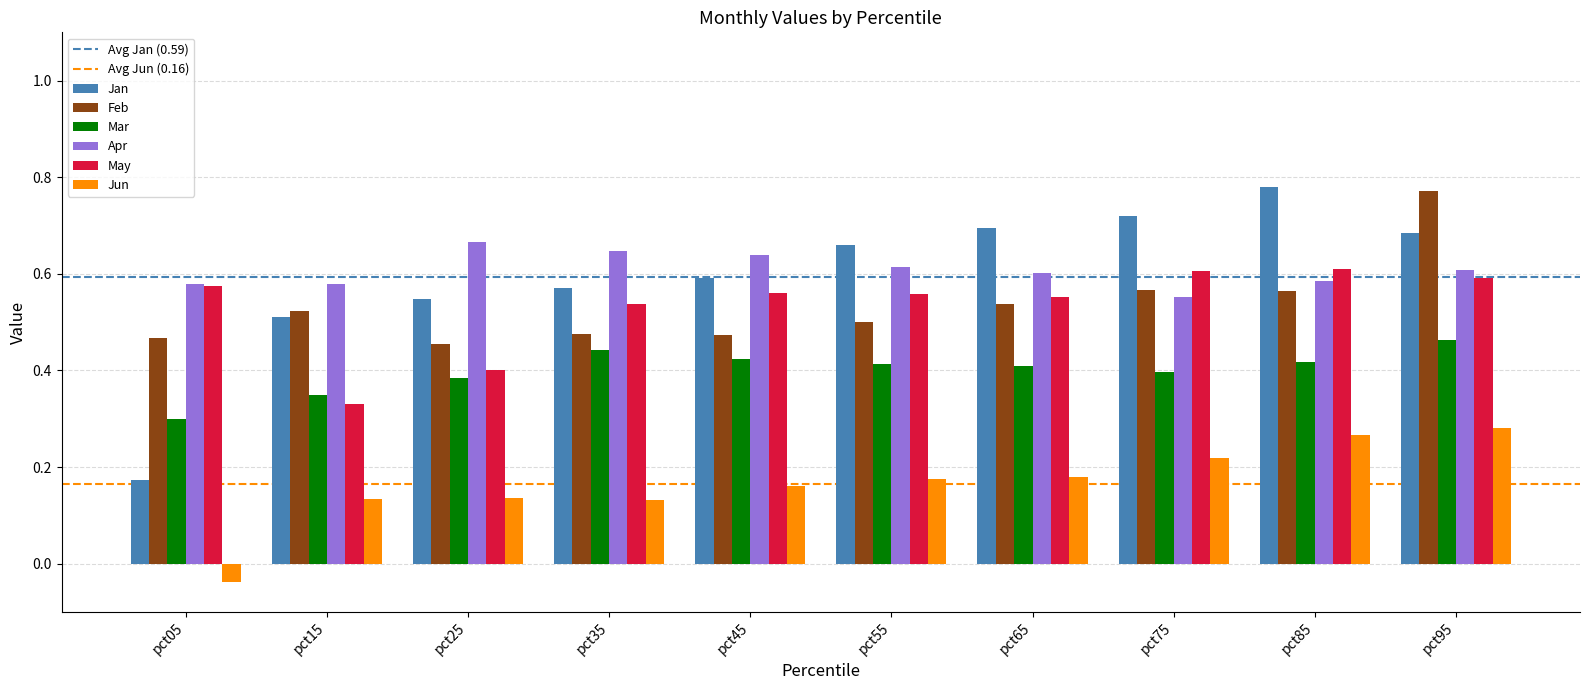

Which category has the lowest value in the Apr series?

pct75